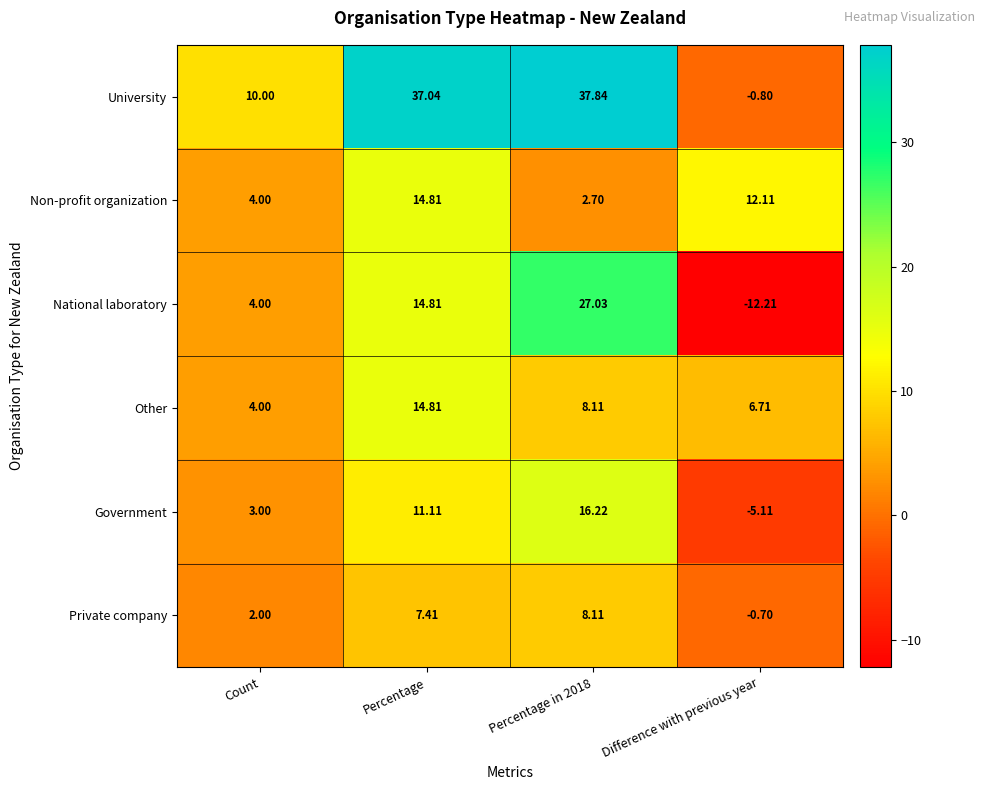

Is the value of Non-profit organization at Count greater than the value of Private company at Percentage in 2018?

No